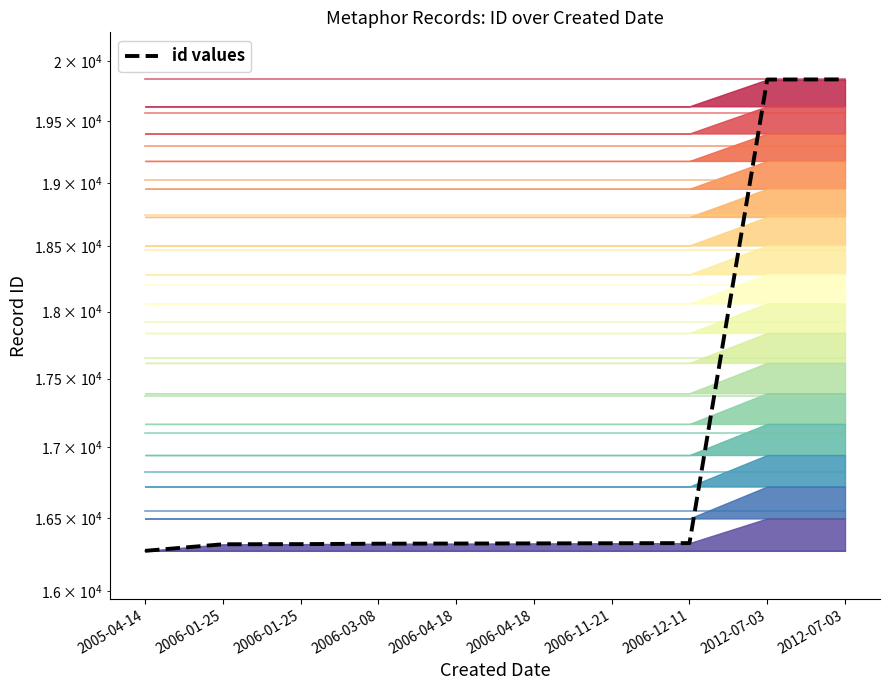

Which label corresponds to the smallest value in the chart?

2005-04-14